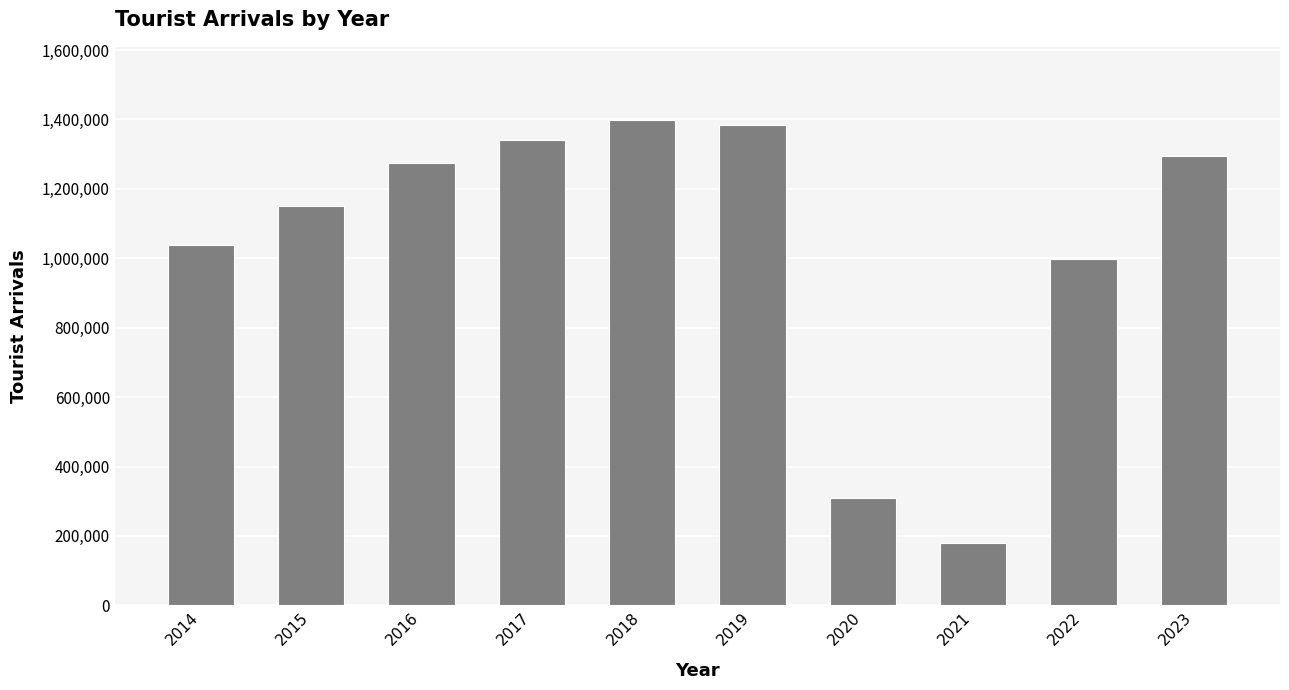

Is it true that the value at 2022 is 290559?

False